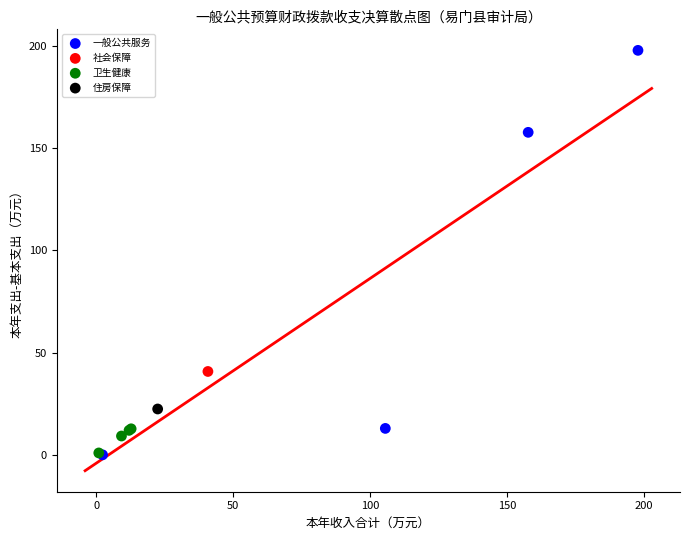

What are all the series names shown in the legend?

一般公共服务, 社会保障, 卫生健康, 住房保障